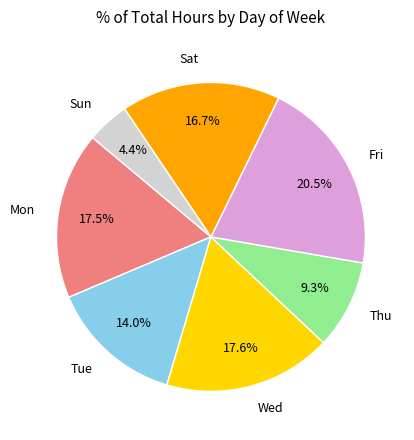

What is the largest slice in the pie chart?

Fri